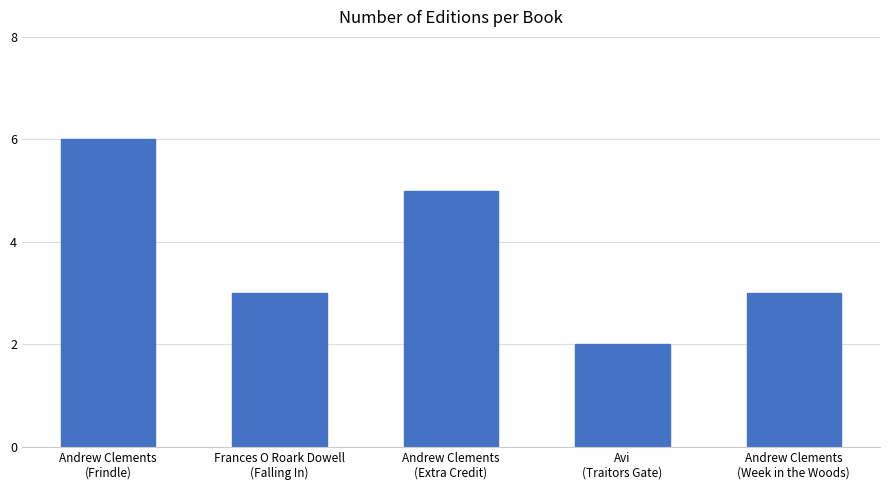

What is the difference between the values at Avi
(Traitors Gate) and Andrew Clements
(Week in the Woods)?

1